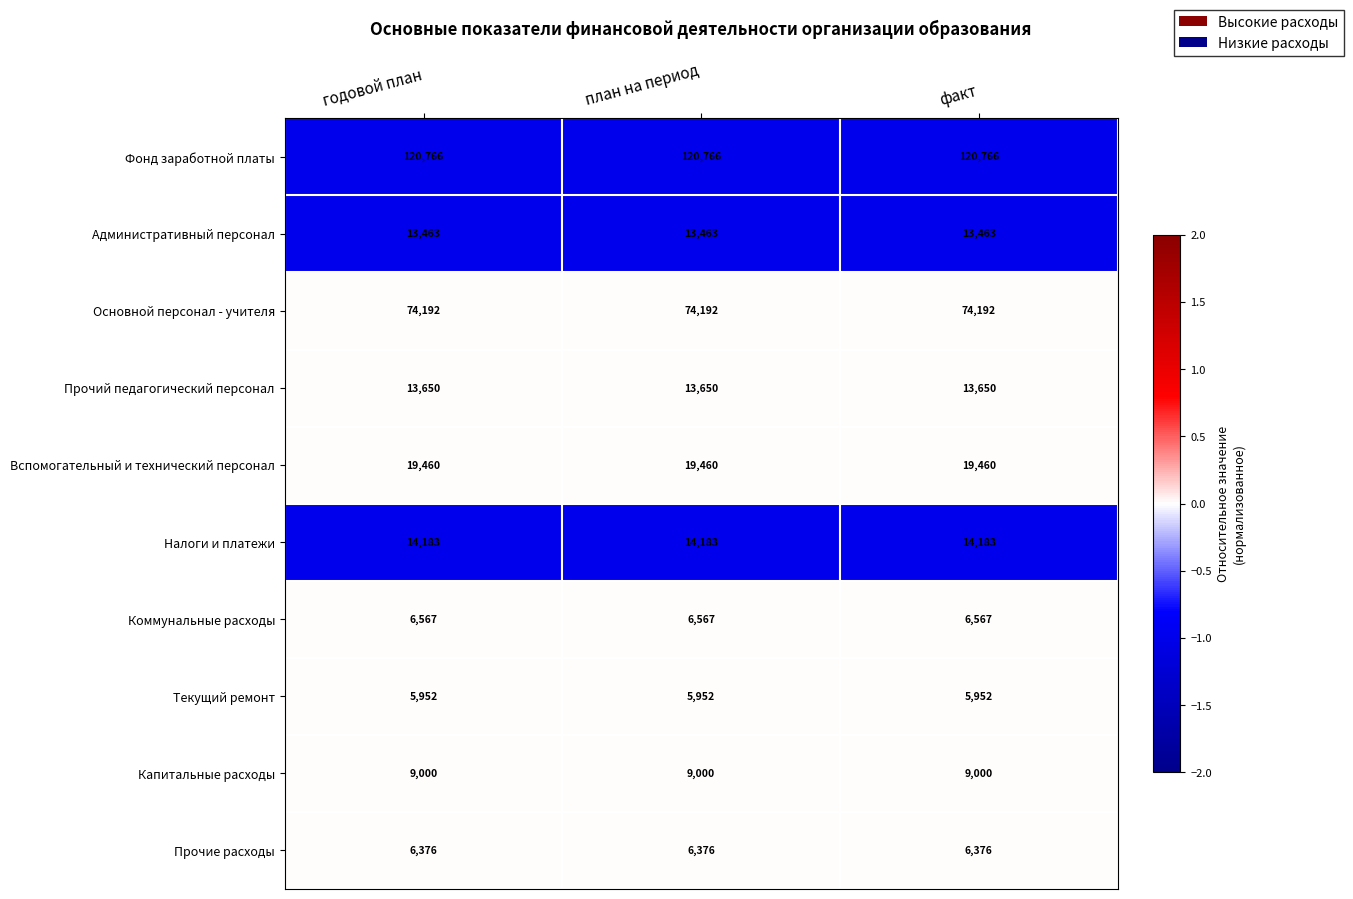

What is the spread (max minus min) of values at план на период?

114814